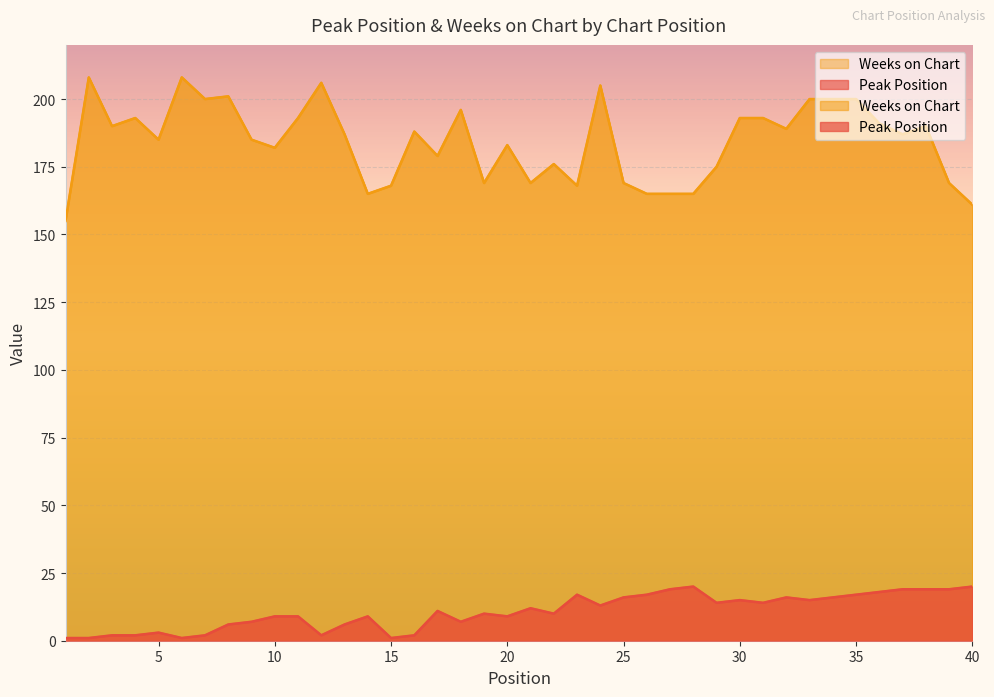

The value of Peak Position at 38 is 28. True or false?

False